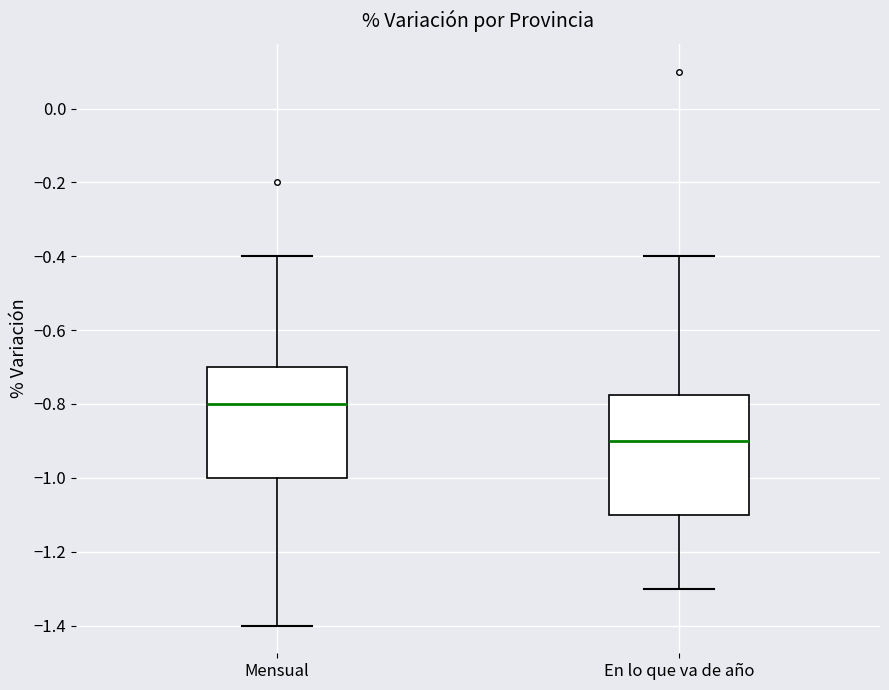

Comparing the boxes themselves (not the whiskers), which one is the tallest?

En lo que va de año